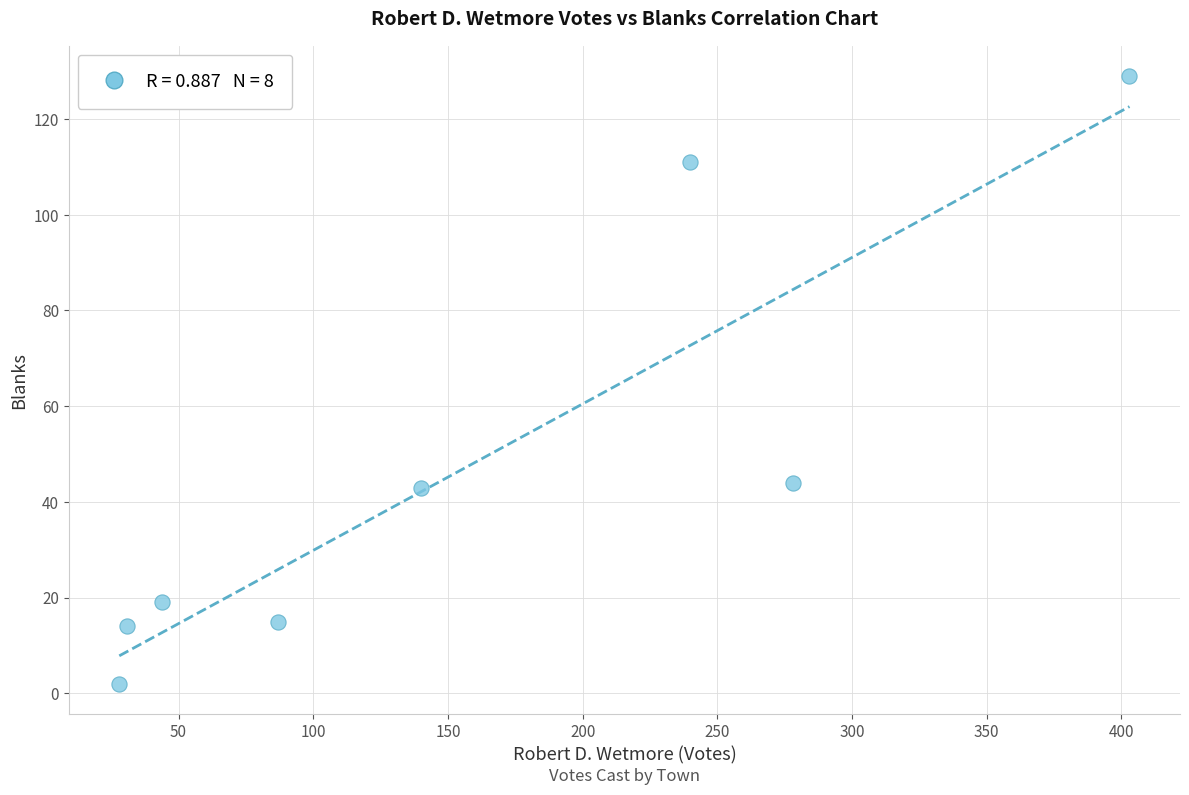

What is the range of Y values (max minus min)?

127